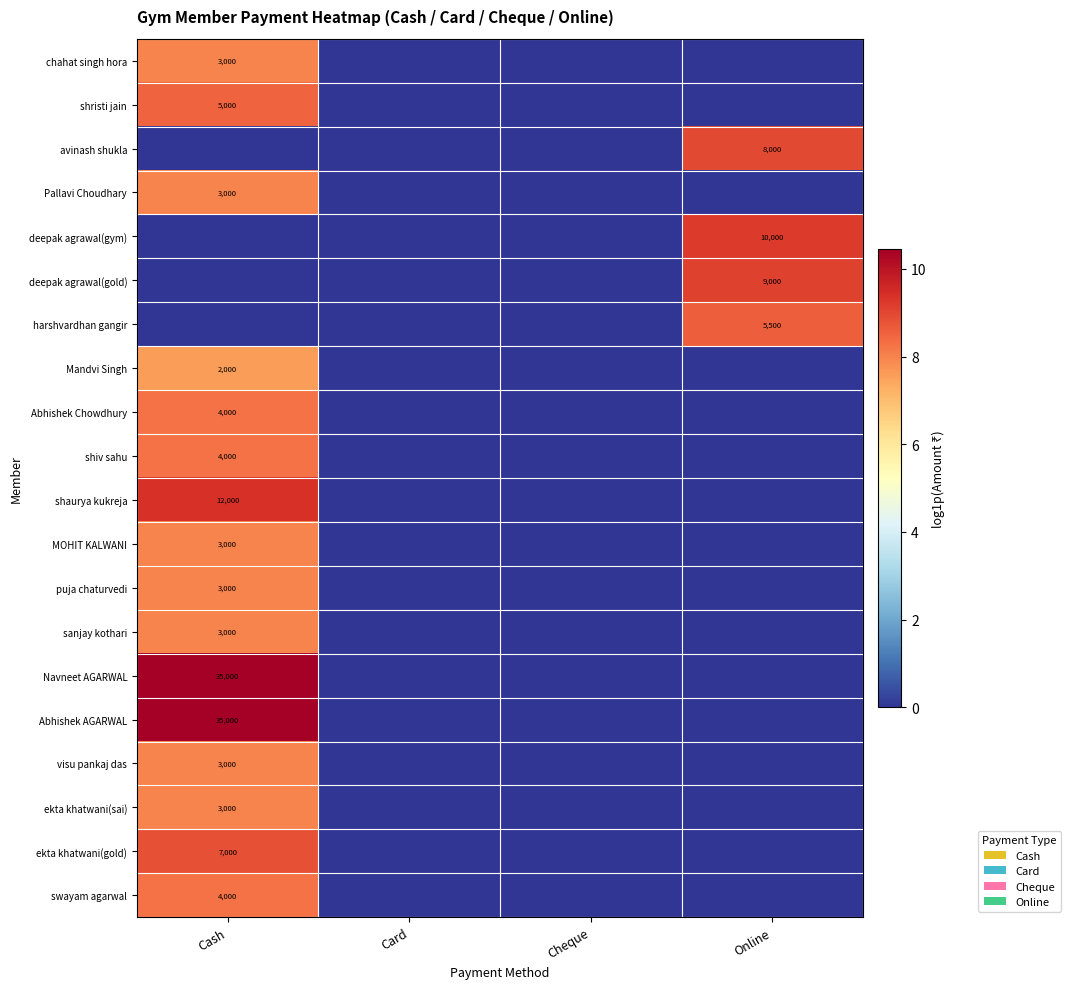

The value of shaurya kukreja at Cash is 5702. True or false?

False